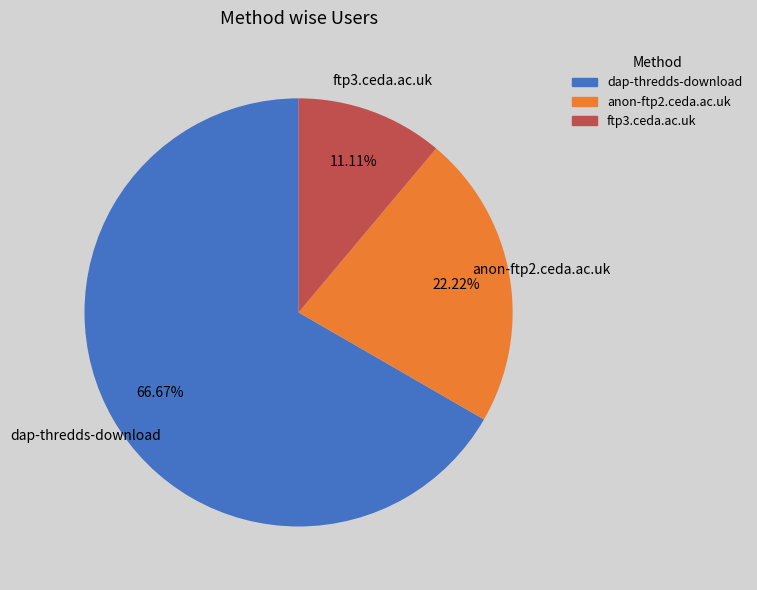

Does dap-thredds-download account for over 50% of the chart?

Yes